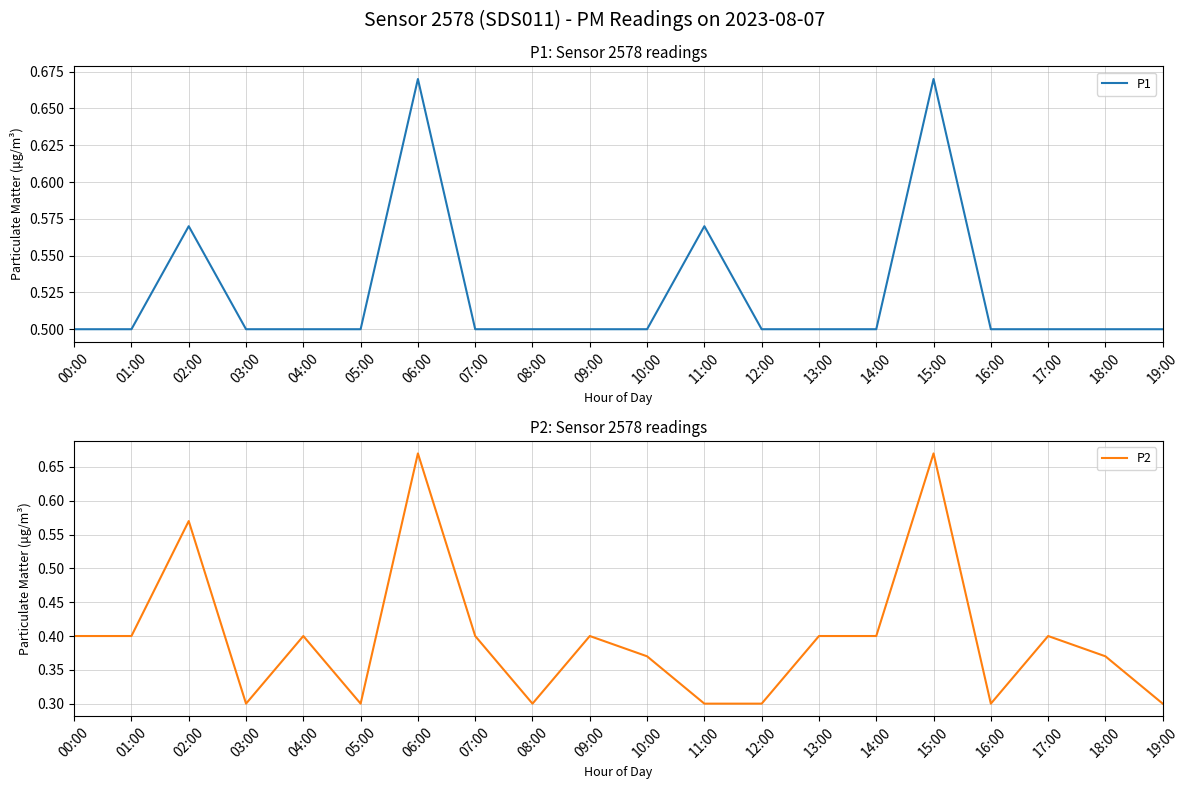

Is the value of P1 at 15:00 greater than the value of P2 at 06:00?

No